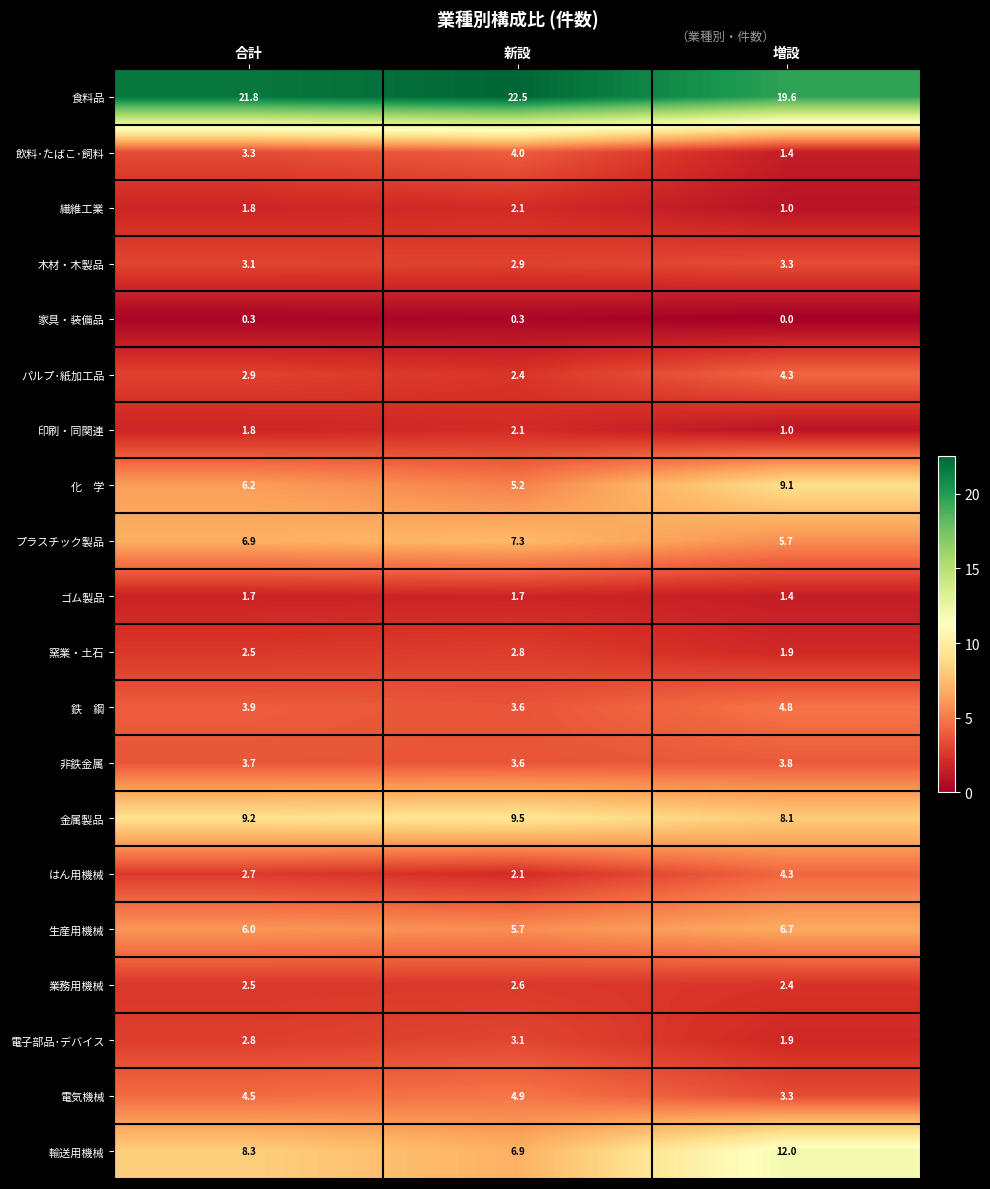

How many categories are shown in the chart?

3